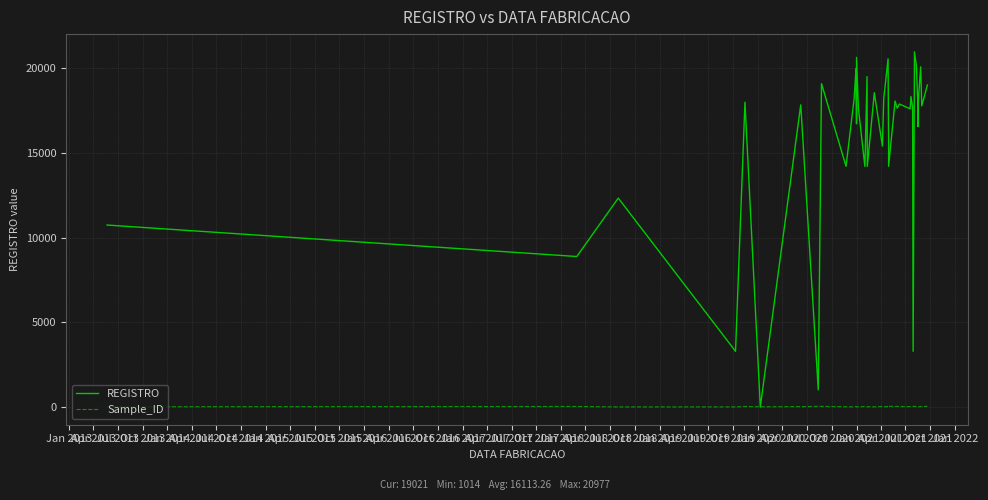

How many values in the REGISTRO series are below 17786?

20